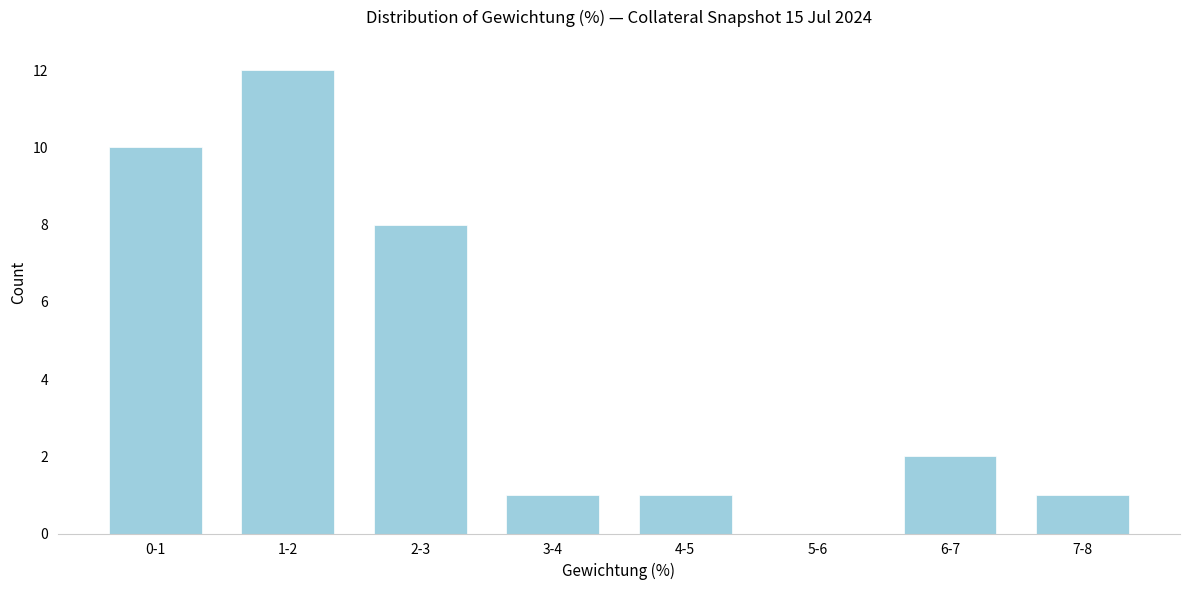

Reading left to right, list all the values displayed in this chart.

0-1=10	1-2=12	2-3=8	3-4=1	4-5=1	5-6=0	6-7=2	7-8=1